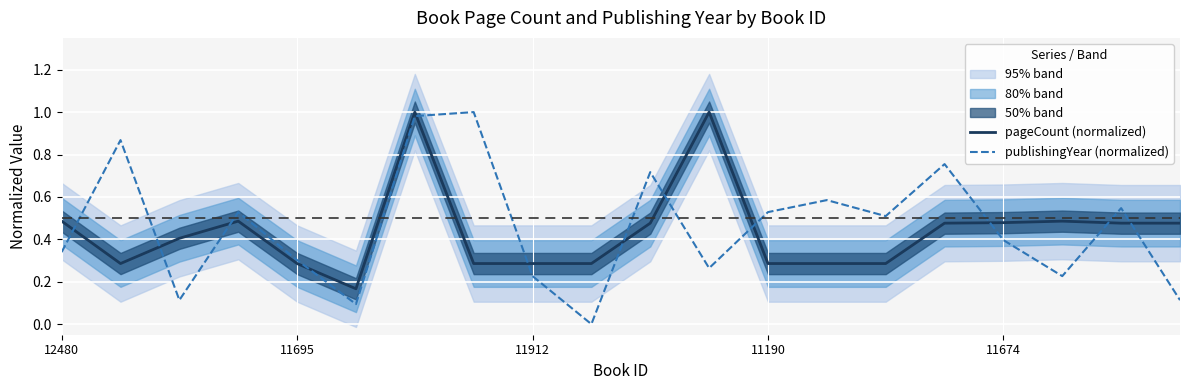

Reading left to right, list all the values displayed in this chart.

pageCount (normalized): 0.5	0.3	0.4	0.5	0.3	0.2	1.0	0.3	0.3	0.3	0.5	1.0	0.3	0.3	0.3	0.5	0.5	0.5	0.5	0.5
publishingYear (normalized): 0.3	0.9	0.1	0.5	0.3	0.1	1.0	1.0	0.2	0.0	0.7	0.3	0.5	0.6	0.5	0.8	0.4	0.2	0.5	0.1